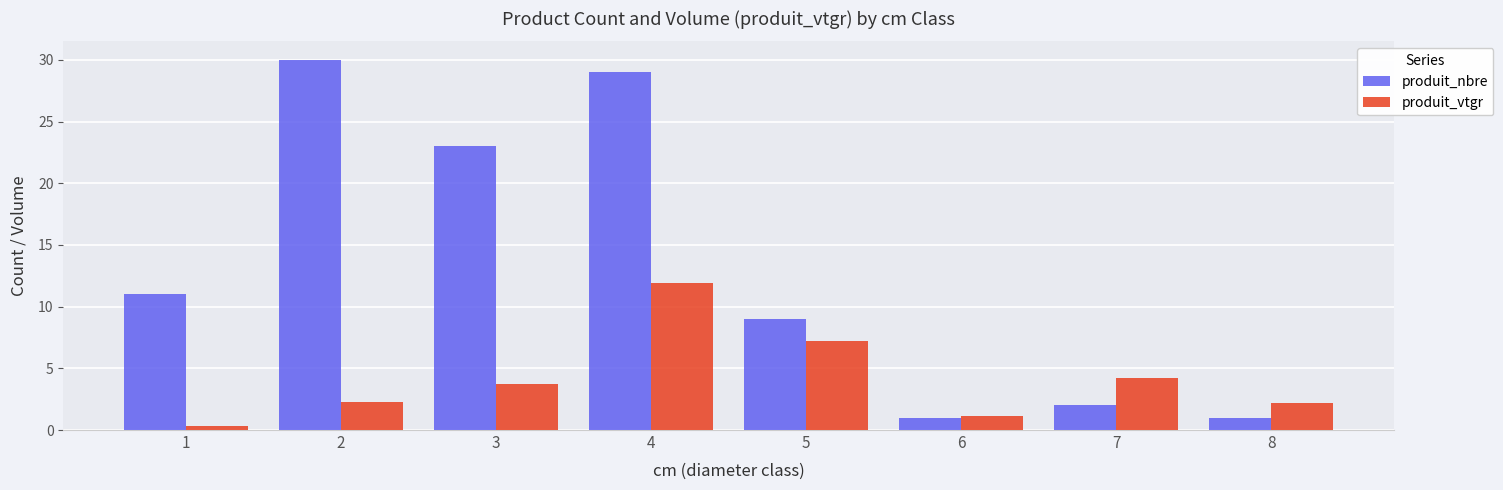

The produit_nbre series shows 14.7 at 2. True or false?

False